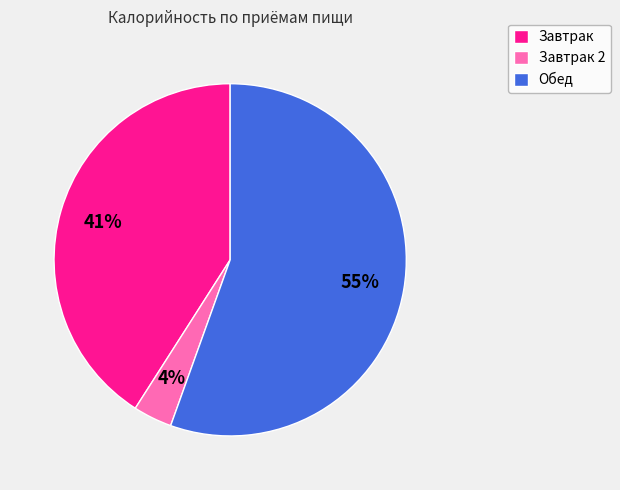

Is there any slice that represents more than half of the pie?

Yes